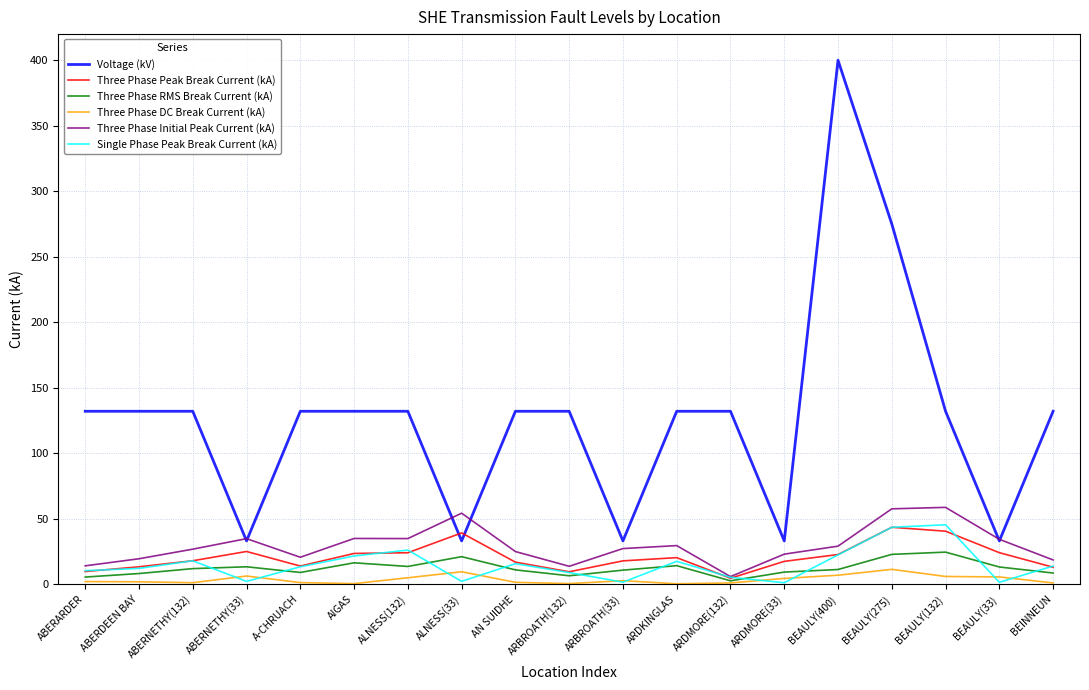

Is it true that Voltage (kV) equals 132.0 at AIGAS?

True